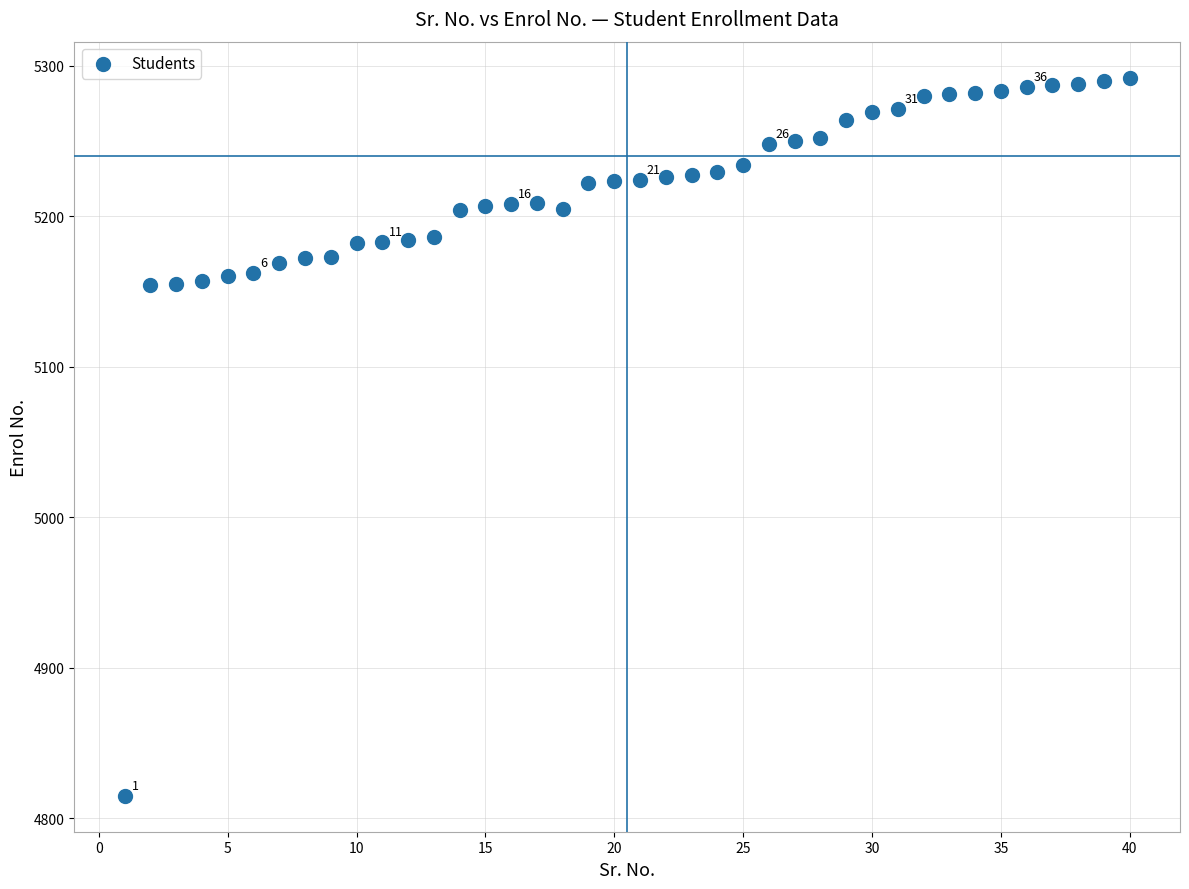

What is the range of X values (max minus min)?

39